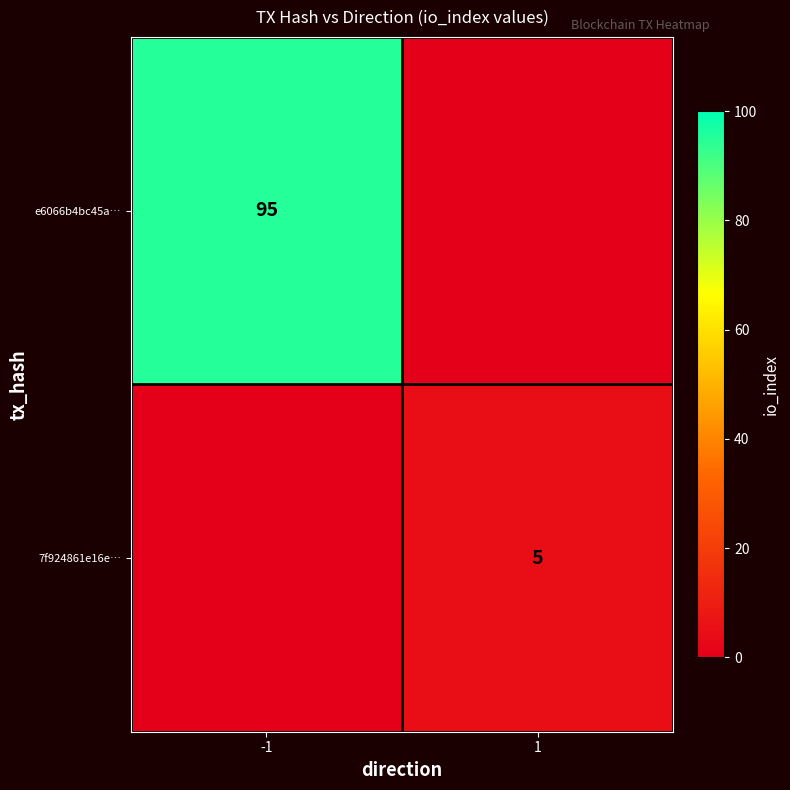

Is the value of 7f924861e16e… at 1 greater than the value of e6066b4bc45a… at -1?

No